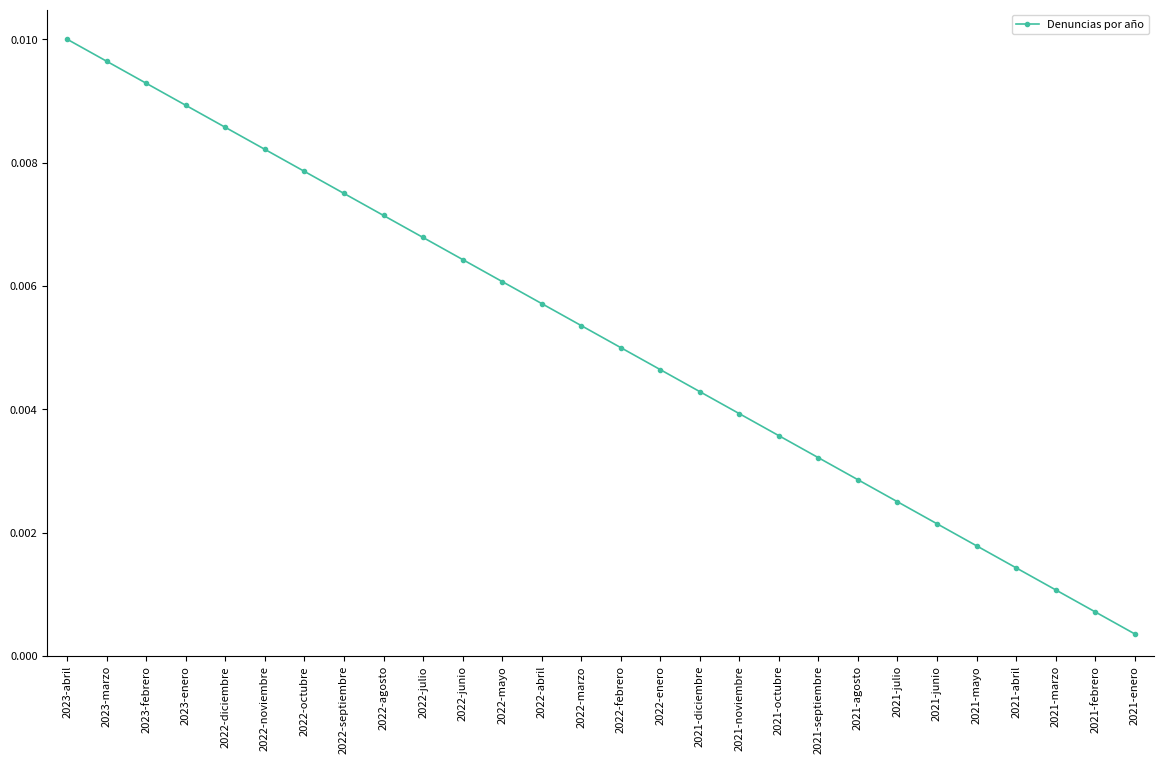

Rank the categories by value from lowest to highest.

2021-enero, 2021-febrero, 2021-marzo, 2021-abril, 2021-mayo, 2021-junio, 2021-julio, 2021-agosto, 2021-septiembre, 2021-octubre, 2021-noviembre, 2021-diciembre, 2022-enero, 2022-febrero, 2022-marzo, 2022-abril, 2022-mayo, 2022-junio, 2022-julio, 2022-agosto, 2022-septiembre, 2022-octubre, 2022-noviembre, 2022-diciembre, 2023-enero, 2023-febrero, 2023-marzo, 2023-abril